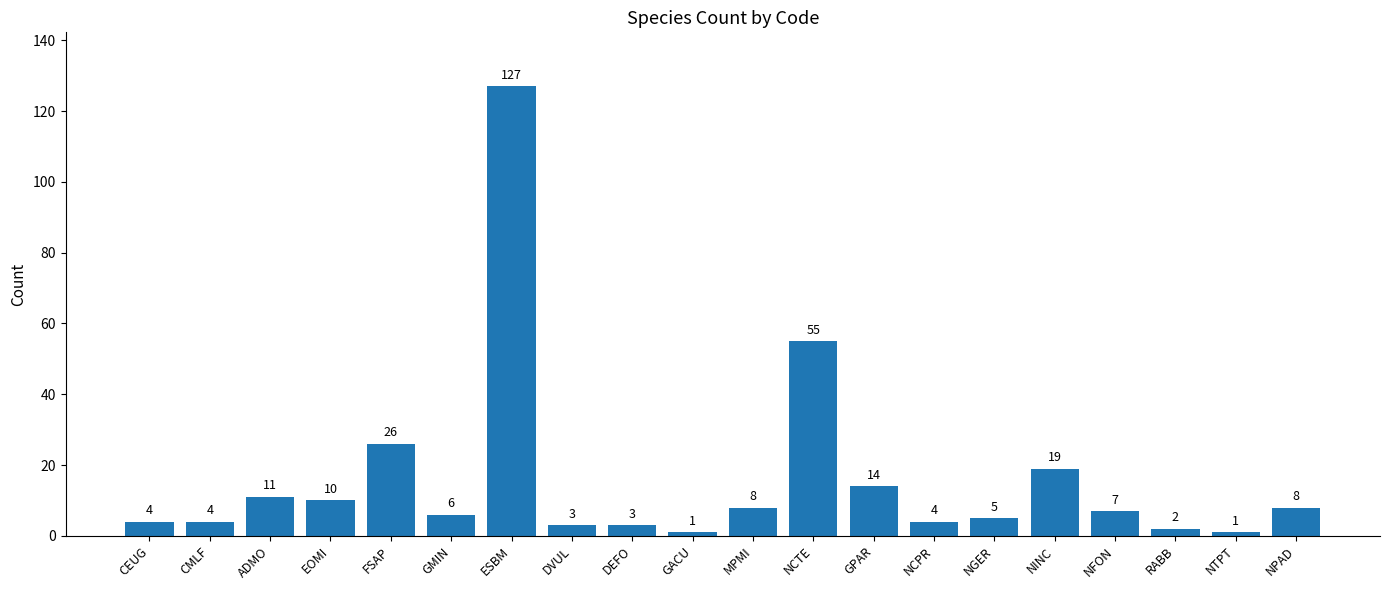

What is the change in value from FSAP to NCPR?

-22